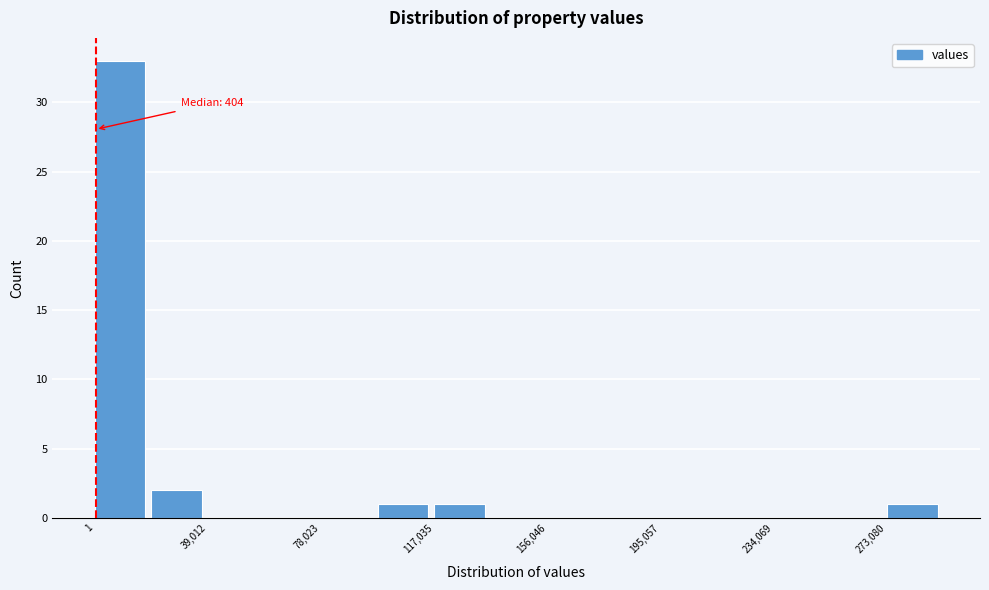

Around what value on the x-axis is the tallest bar? Give the approximate position of its centre, as read against the axis.

10000